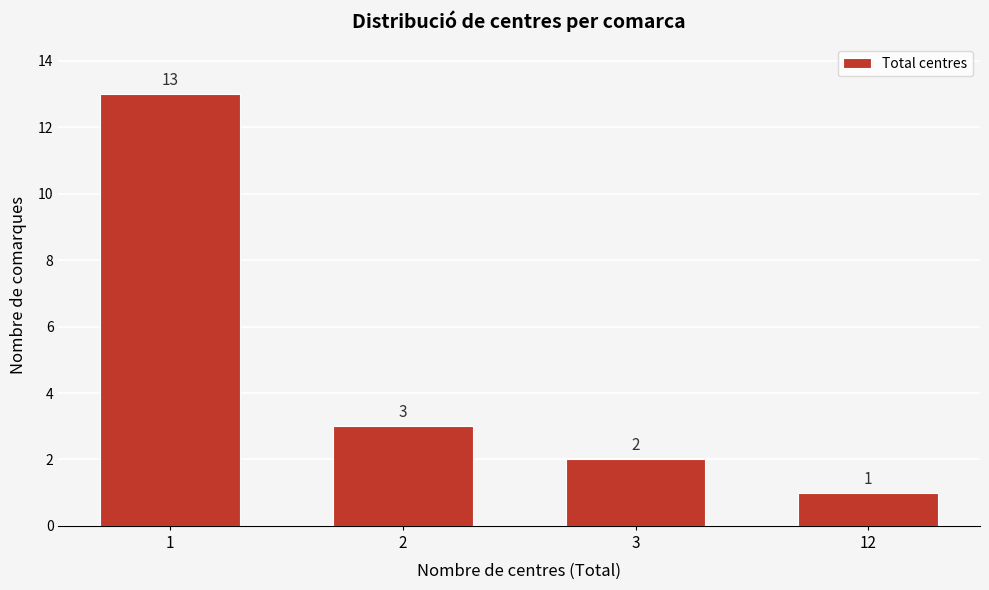

Reading right to left, list all the values displayed in this chart.

1	2	3	13